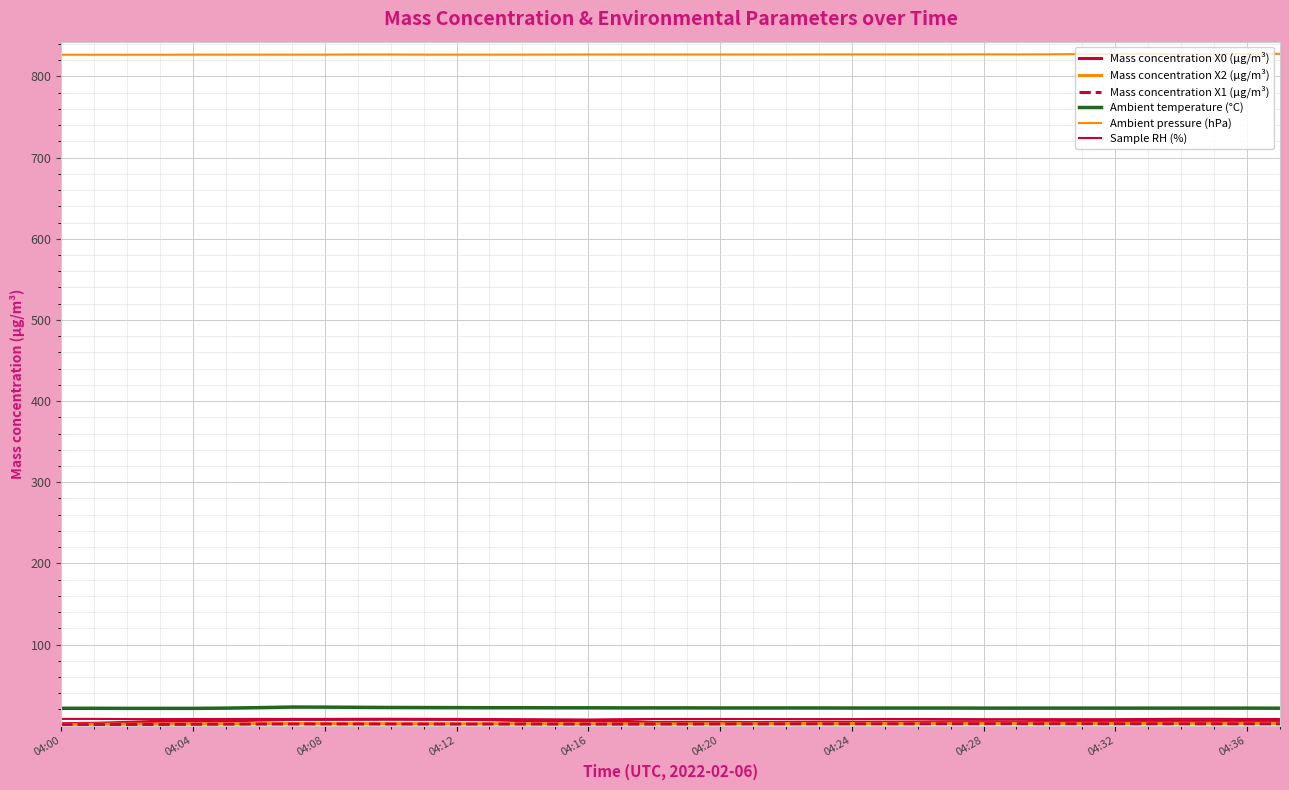

What is the highest value of the Sample RH (%) series?

8.5